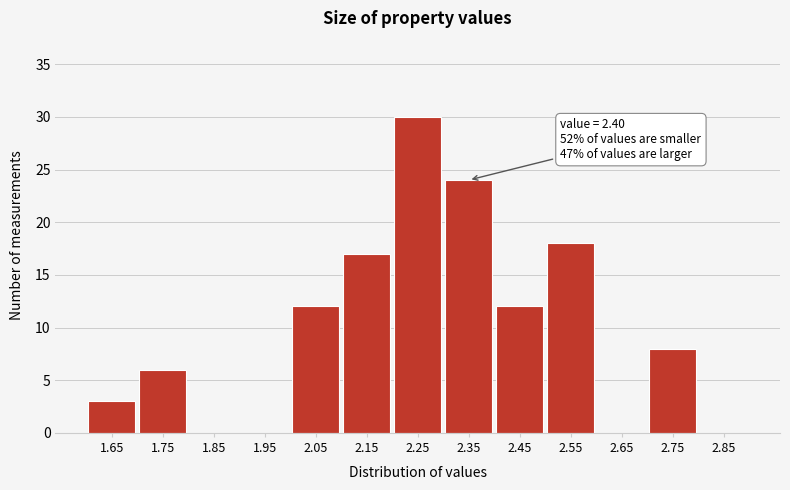

Reading right to left, transcribe all the data shown in this chart.

2.85=0	2.75=8	2.65=0	2.55=18	2.45=12	2.35=24	2.25=30	2.15=17	2.05=12	1.95=0	1.85=0	1.75=6	1.65=3